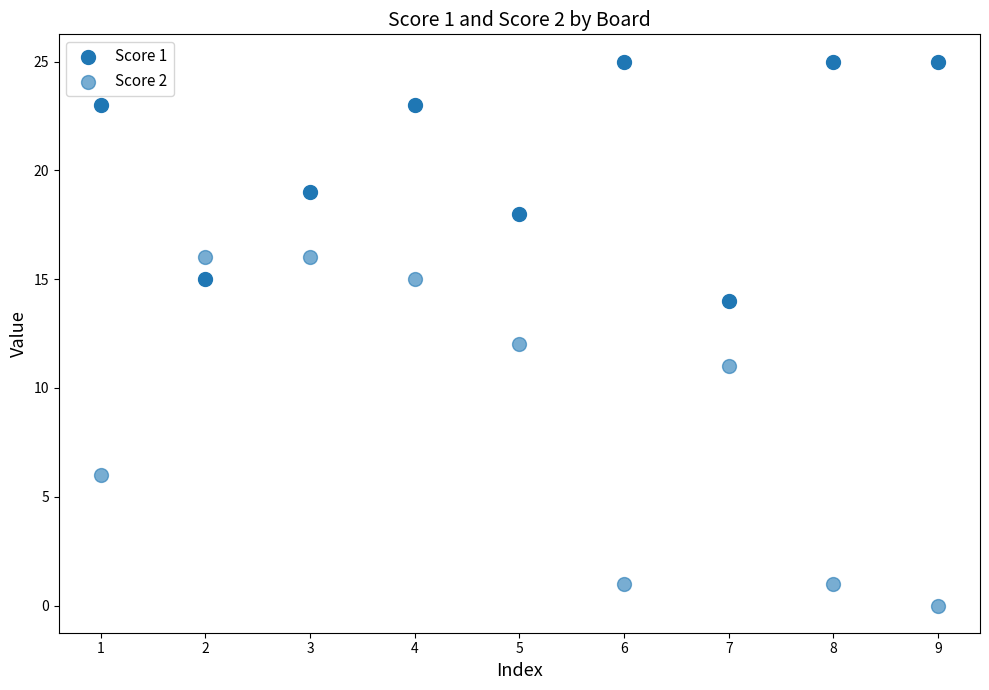

How many data points are displayed?

18